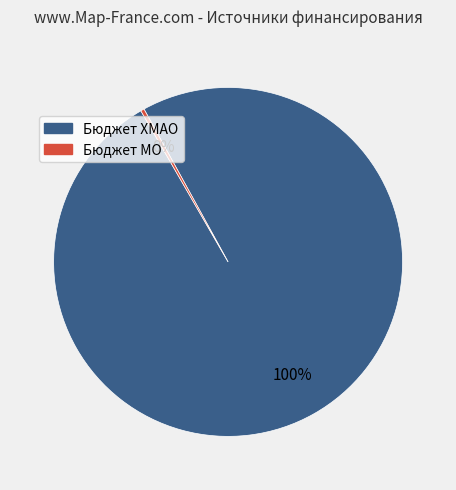

To the nearest percent, what is the average slice percentage?

50%